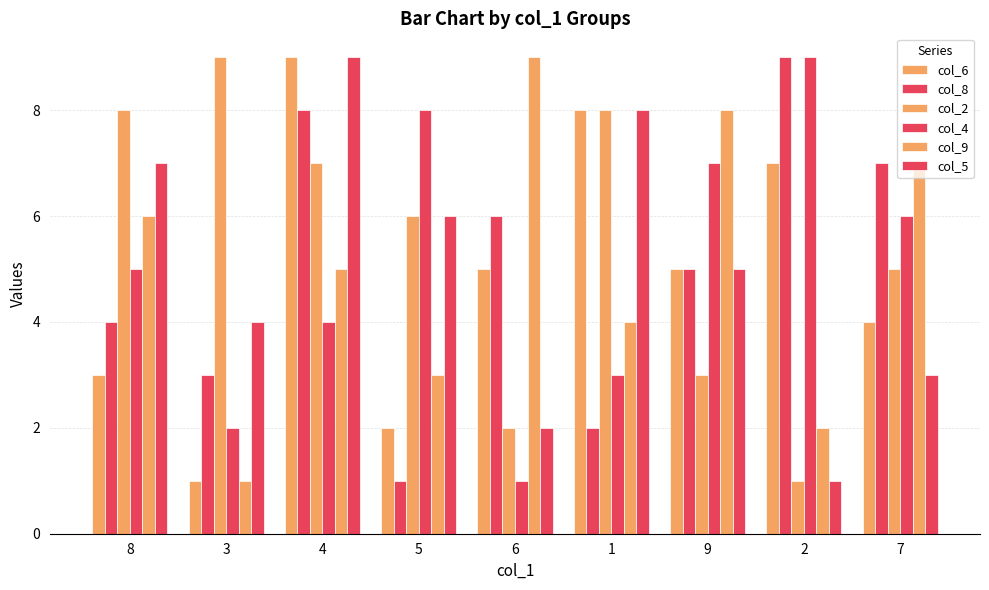

List the series in order of their peak value, lowest first.

col_6, col_8, col_2, col_4, col_9, col_5